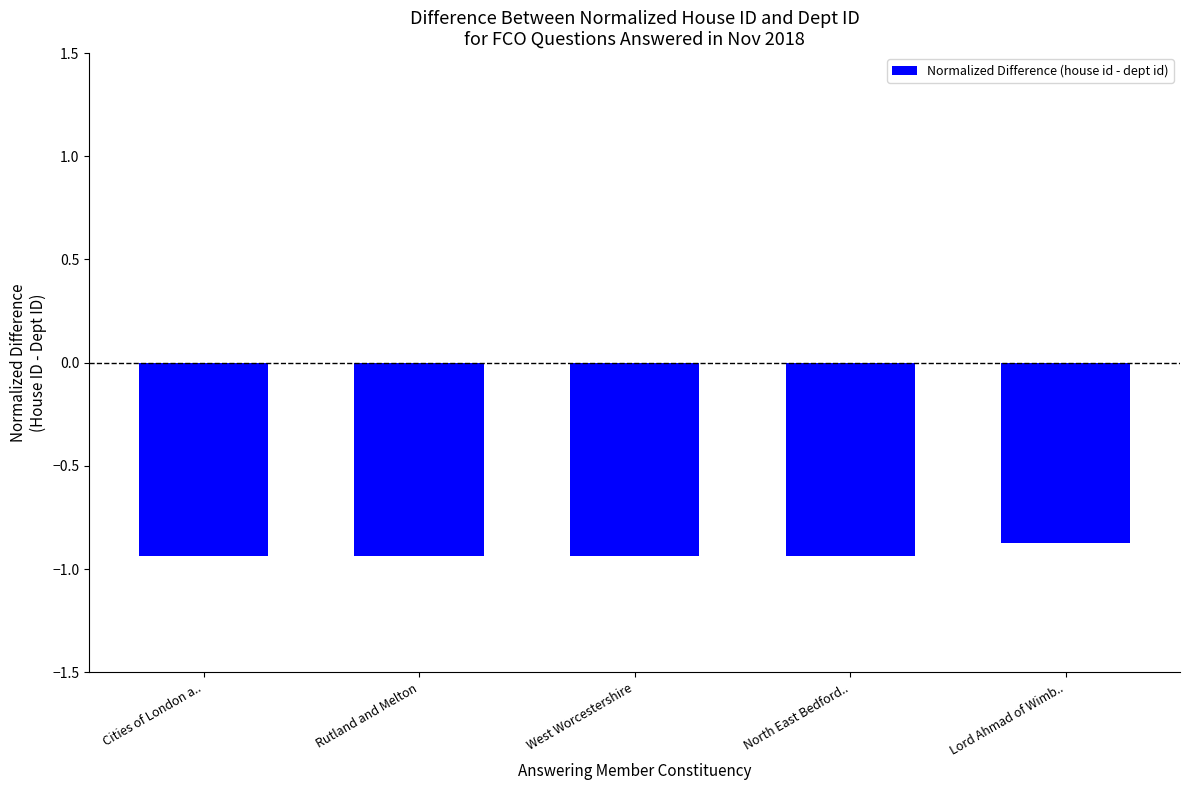

True or false: the data shows -0.9 at Cities of London a...

True